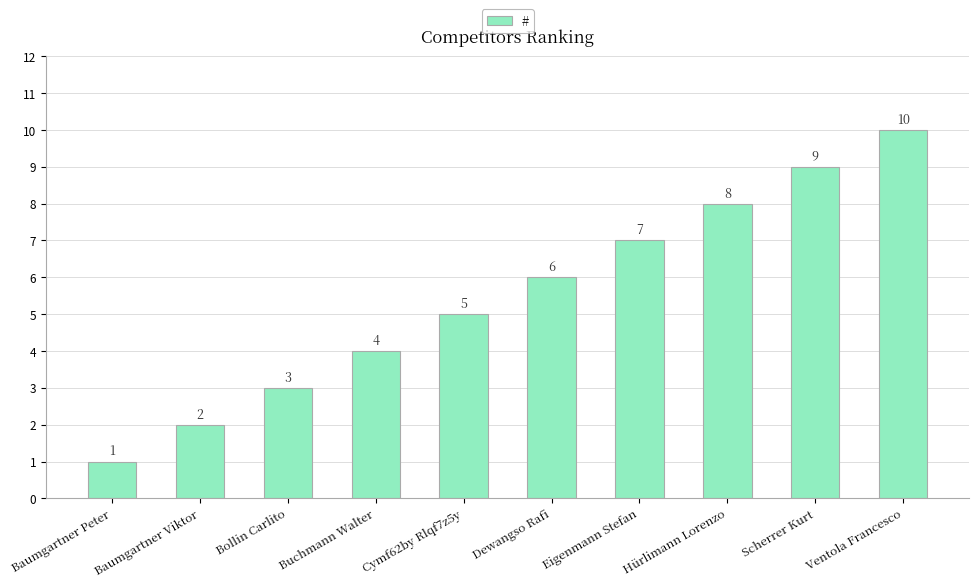

At which category does the chart reach its peak across all series?

Ventola Francesco